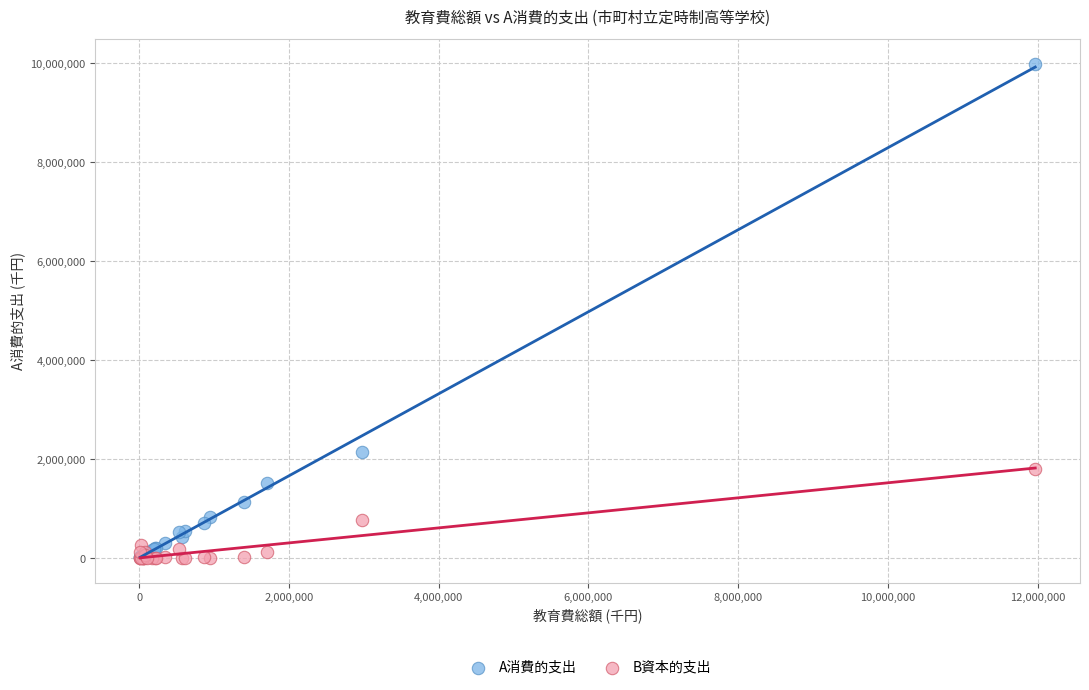

Which series has the largest Y range (max minus min)?

A消費的支出